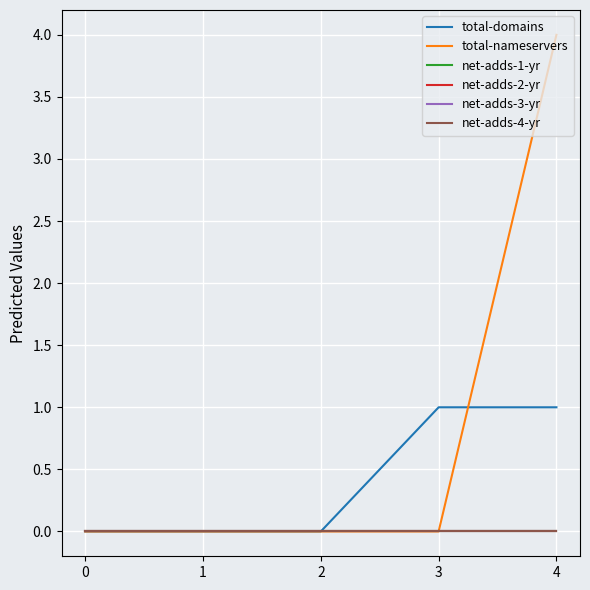

Reading left to right, transcribe all the data shown in this chart.

total-domains: 0	0	0	1	1
total-nameservers: 0	0	0	0	4
net-adds-1-yr: 0	0	0	0	0
net-adds-2-yr: 0	0	0	0	0
net-adds-3-yr: 0	0	0	0	0
net-adds-4-yr: 0	0	0	0	0